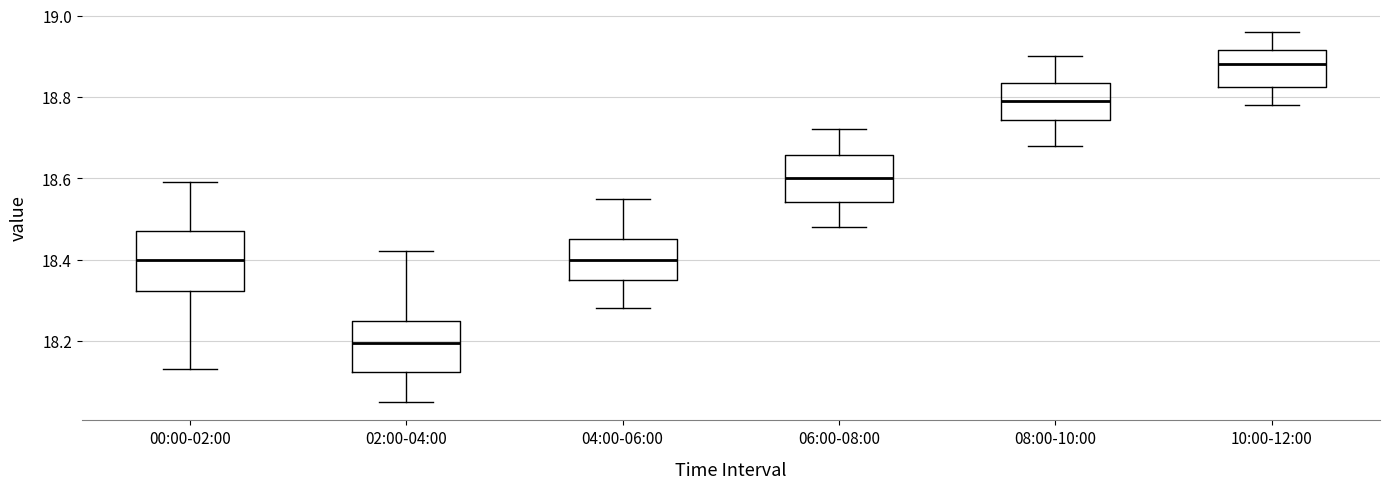

Reading left to right, transcribe this box plot: for each box, give where its median line is, the range the box spans, and where its two whiskers end, as read against the y-axis. The values are not printed on the chart, so give them approximately, as read against the axis.

00:00-02:00: median 18.40, box 18.32 to 18.48, whiskers 18.14 to 18.60
02:00-04:00: median 18.20, box 18.12 to 18.26, whiskers 18.06 to 18.42
04:00-06:00: median 18.40, box 18.36 to 18.46, whiskers 18.28 to 18.56
06:00-08:00: median 18.60, box 18.54 to 18.66, whiskers 18.48 to 18.72
08:00-10:00: median 18.80, box 18.74 to 18.84, whiskers 18.68 to 18.90
10:00-12:00: median 18.88, box 18.82 to 18.92, whiskers 18.78 to 18.96